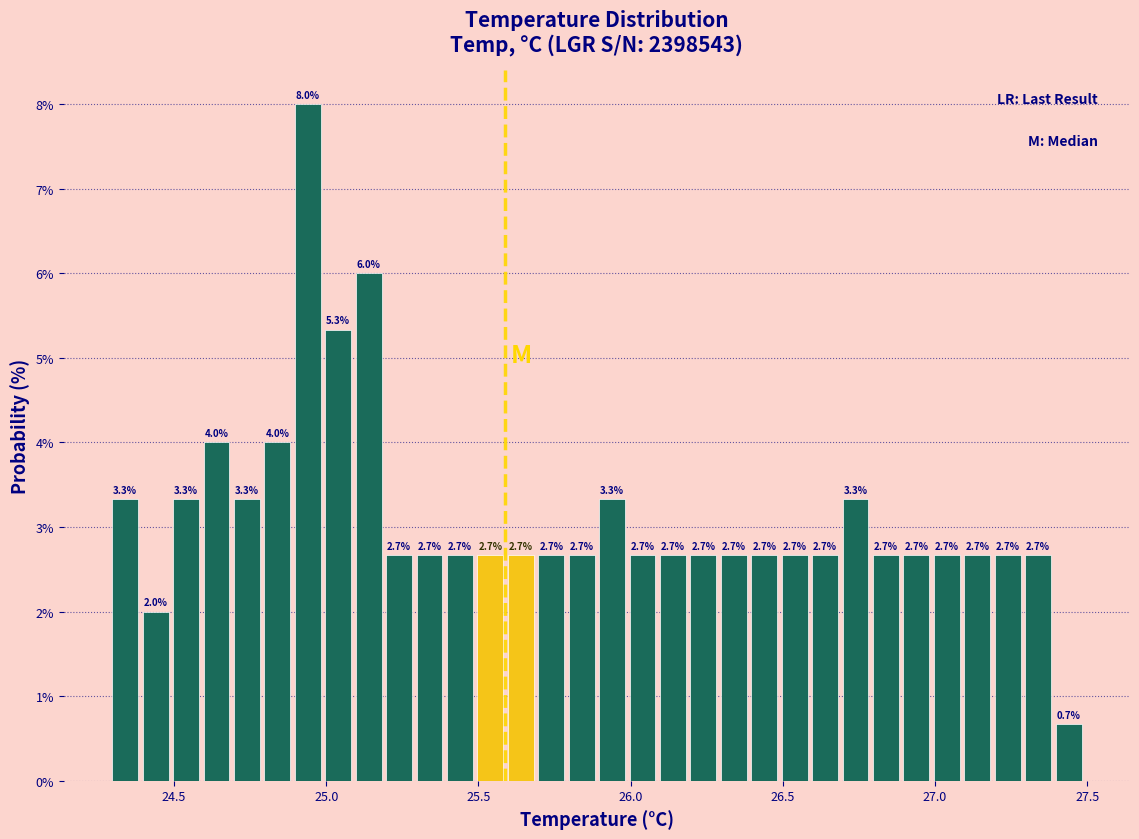

Around what value on the x-axis is the tallest bar? Give the approximate position of its centre, as read against the axis.

24.95